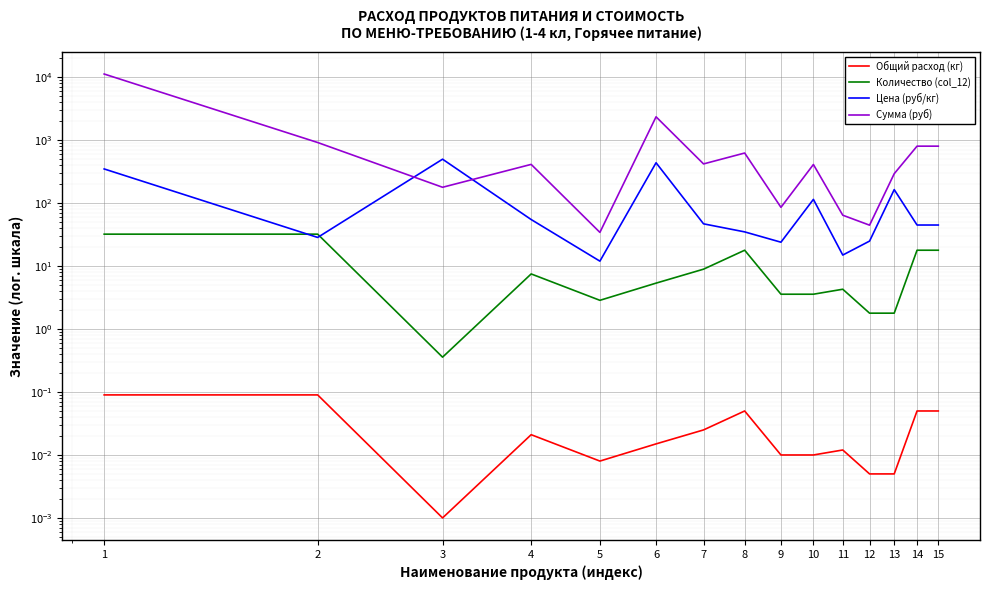

At which category does Общий расход (кг) reach its first local peak?

4